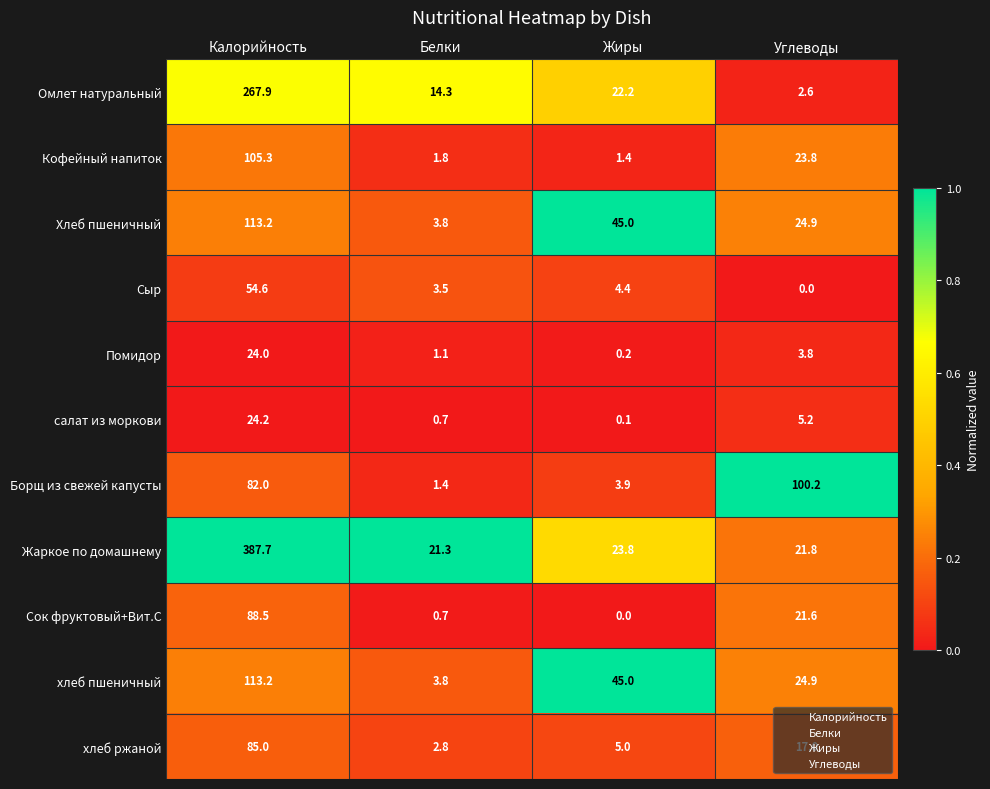

Which label corresponds to the largest value in the chart?

Калорийность